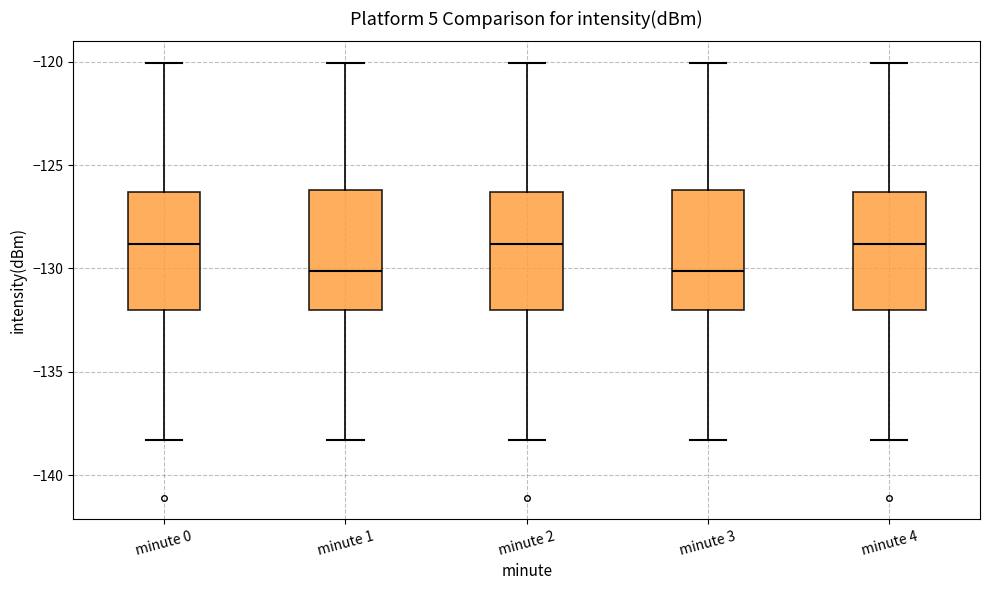

Reading left to right, transcribe this box plot: for each box, give where its median line is, the range the box spans, and where its two whiskers end, as read against the y-axis. The values are not printed on the chart, so give them approximately, as read against the axis.

minute 0: median -129.0, box -132.0 to -126.5, whiskers -138.5 to -120.0
minute 1: median -130.0, box -132.0 to -126.0, whiskers -138.5 to -120.0
minute 2: median -129.0, box -132.0 to -126.5, whiskers -138.5 to -120.0
minute 3: median -130.0, box -132.0 to -126.0, whiskers -138.5 to -120.0
minute 4: median -129.0, box -132.0 to -126.5, whiskers -138.5 to -120.0